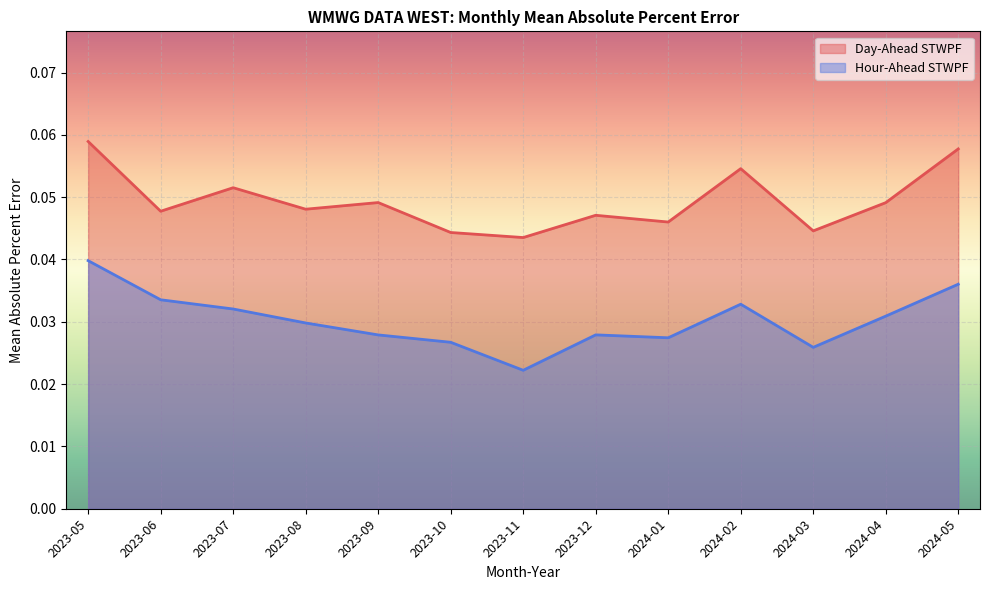

How many interior local peaks does the Hour-Ahead STWPF series have?

2